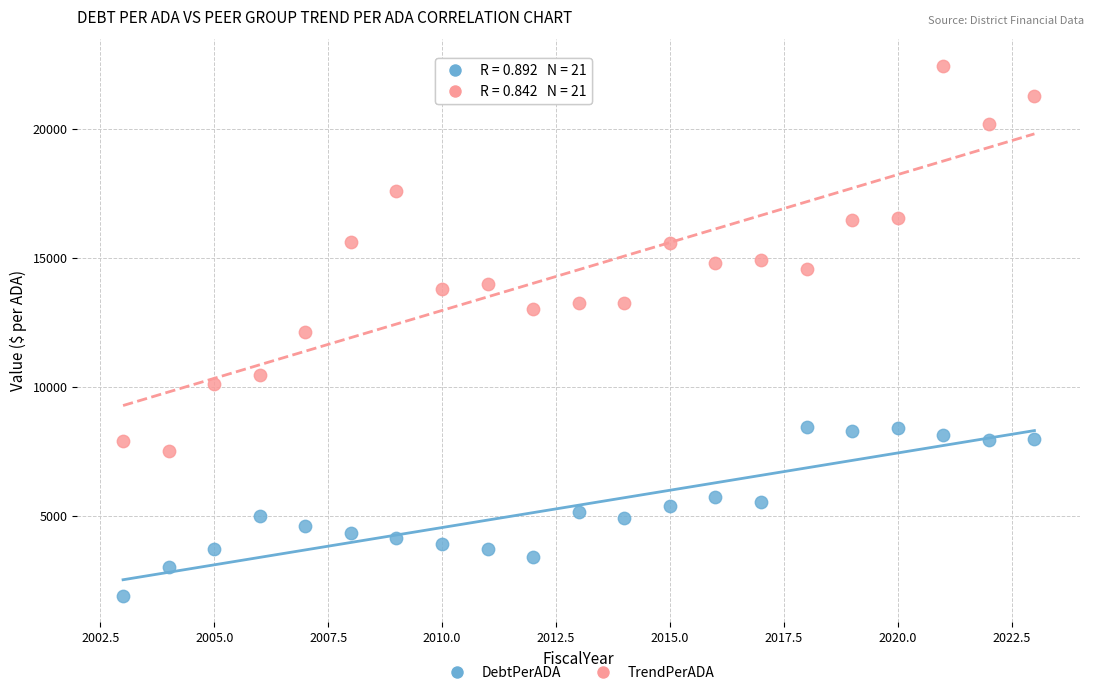

Which series contains the highest Y value?

TrendPerADA